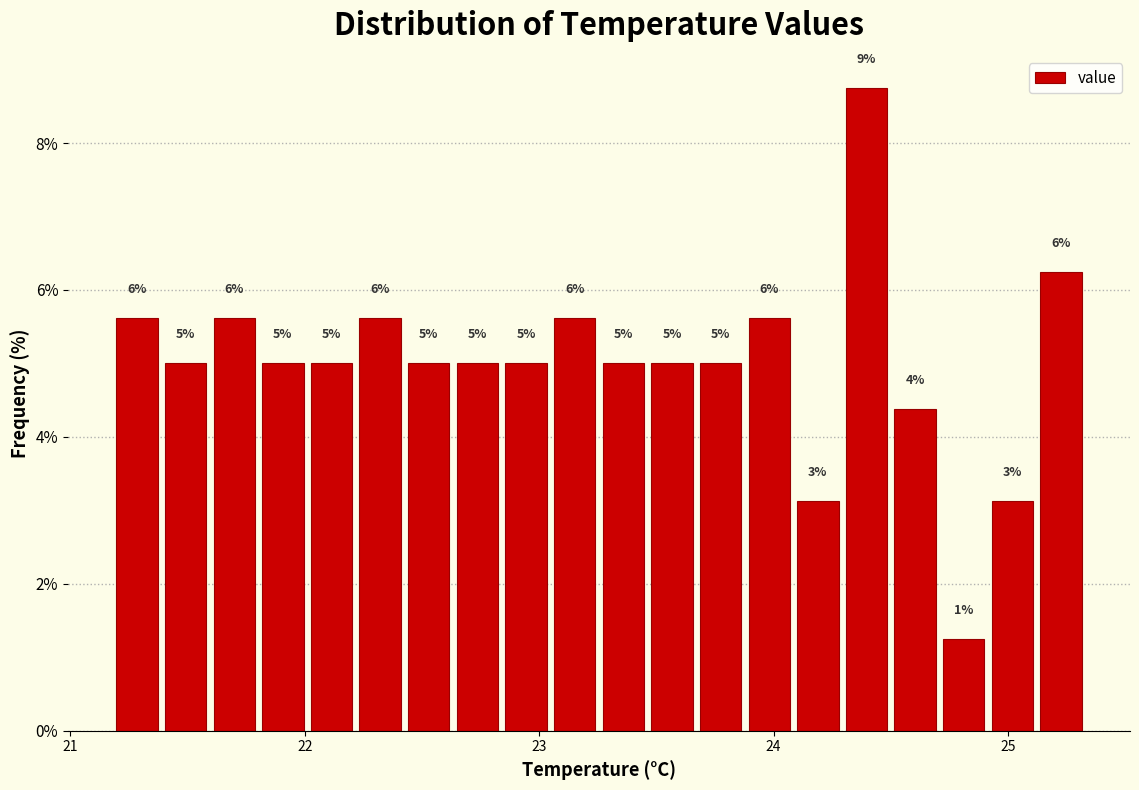

Around what value on the x-axis is the tallest bar? Give the approximate position of its centre, as read against the axis.

24.4